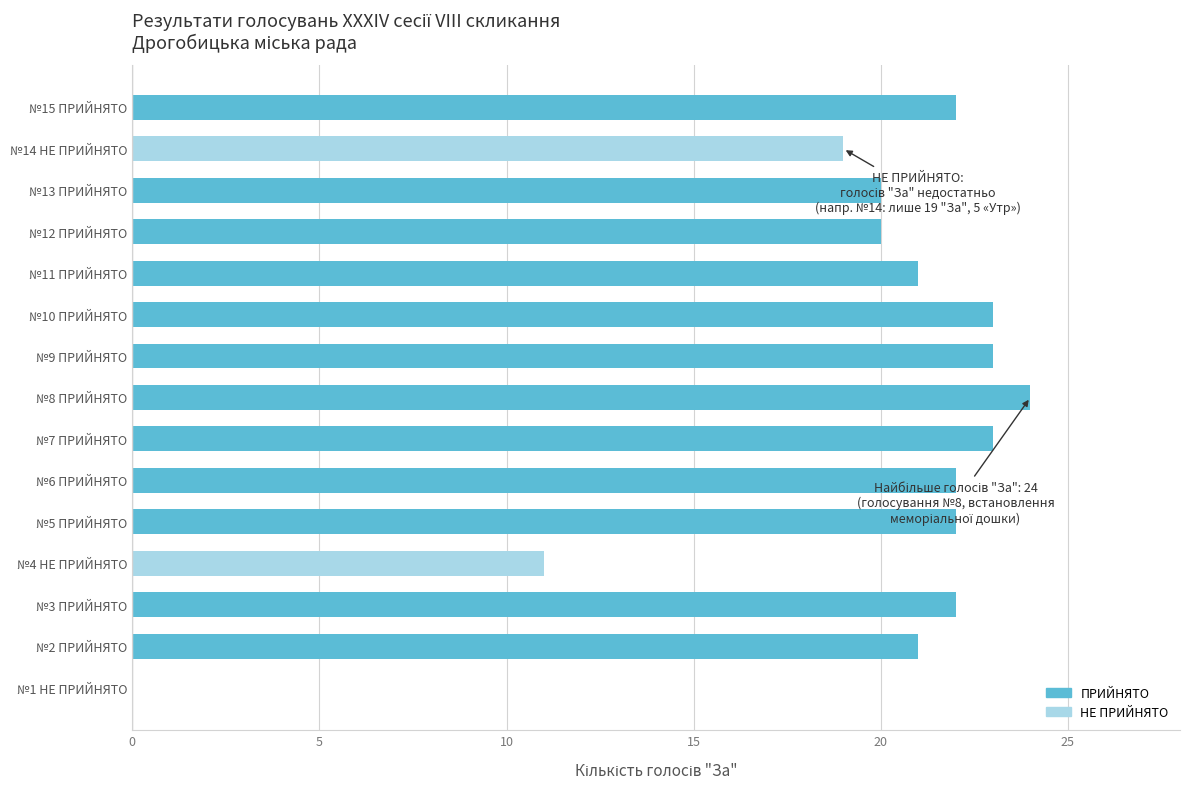

Are the bars horizontal?

Yes